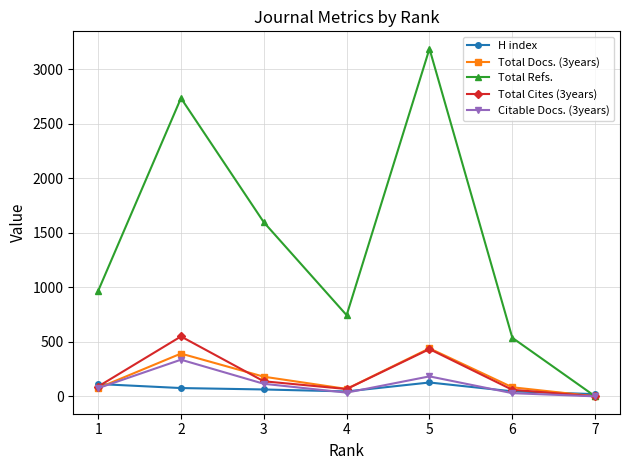

What is the value of the H index point at the 5th from the left?

127